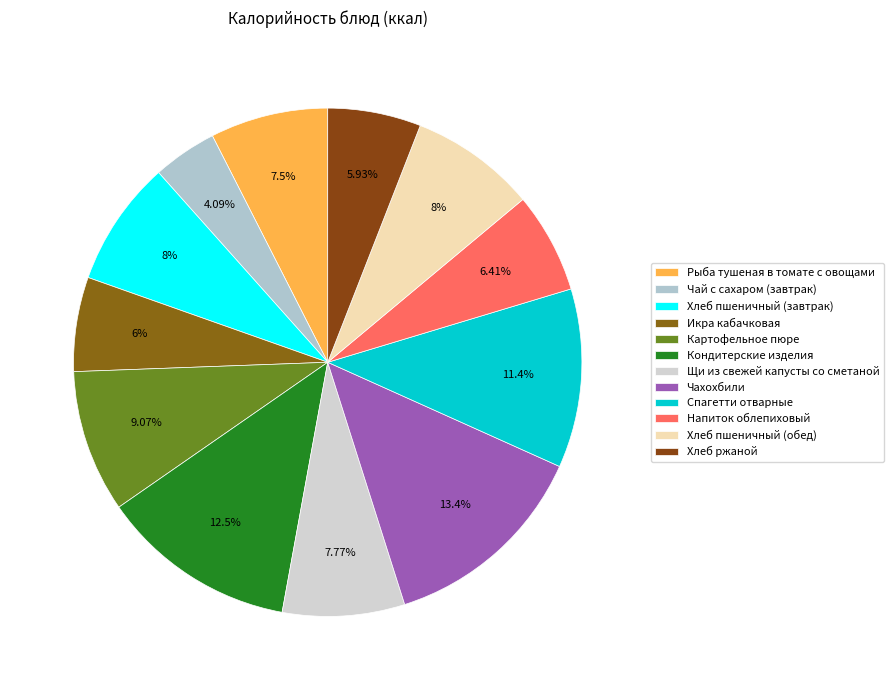

To the nearest percent, what is the difference between the Спагетти отварные and Хлеб пшеничный (завтрак) slice percentages?

3%